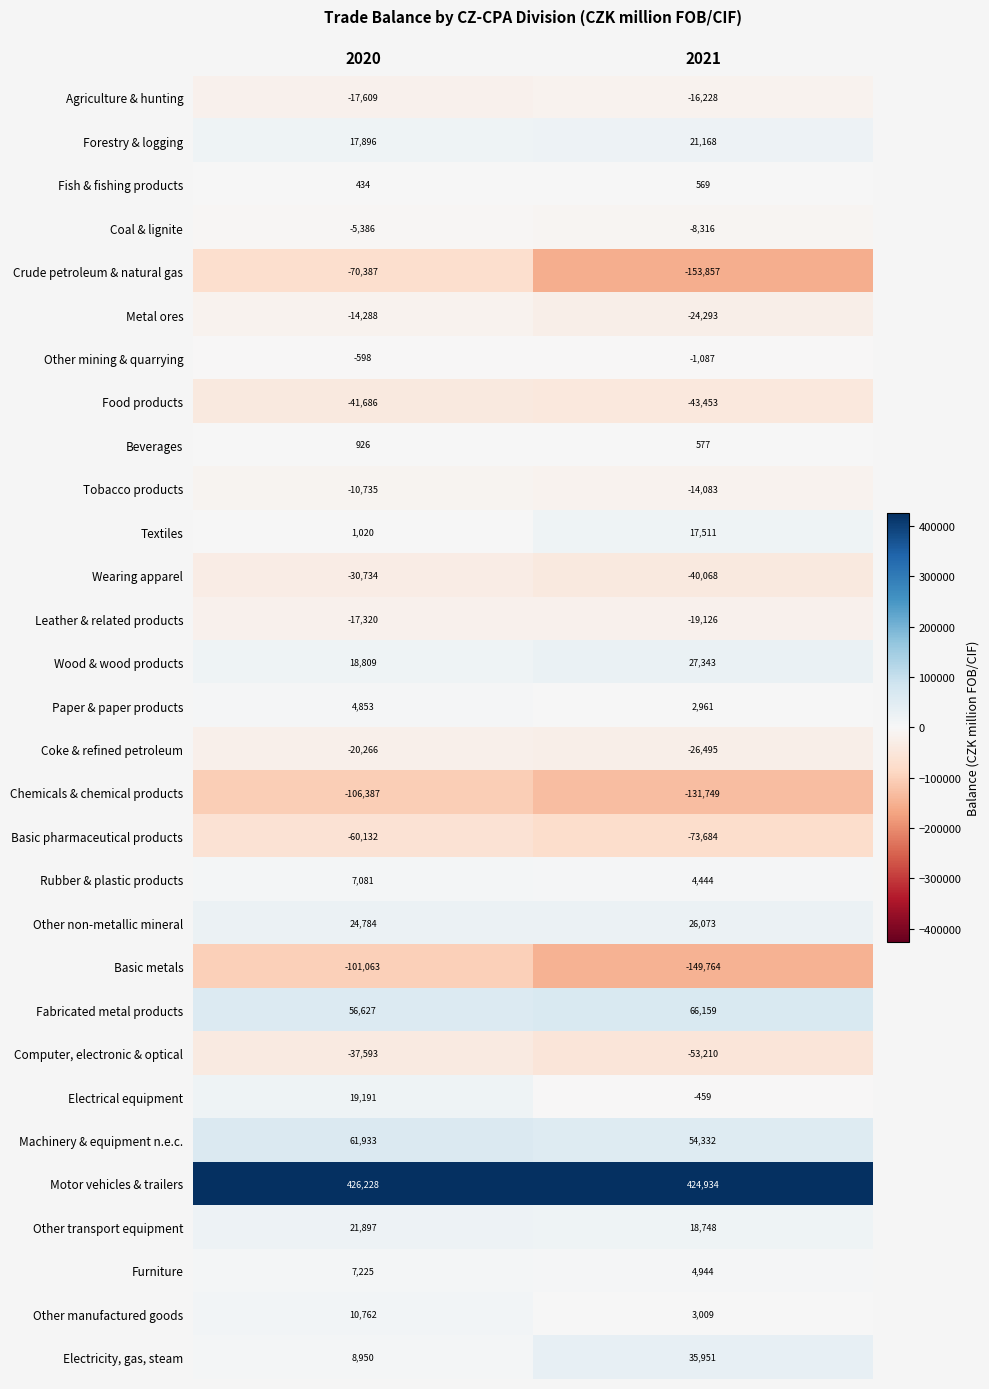

What is the maximum value shown in the chart?

426228